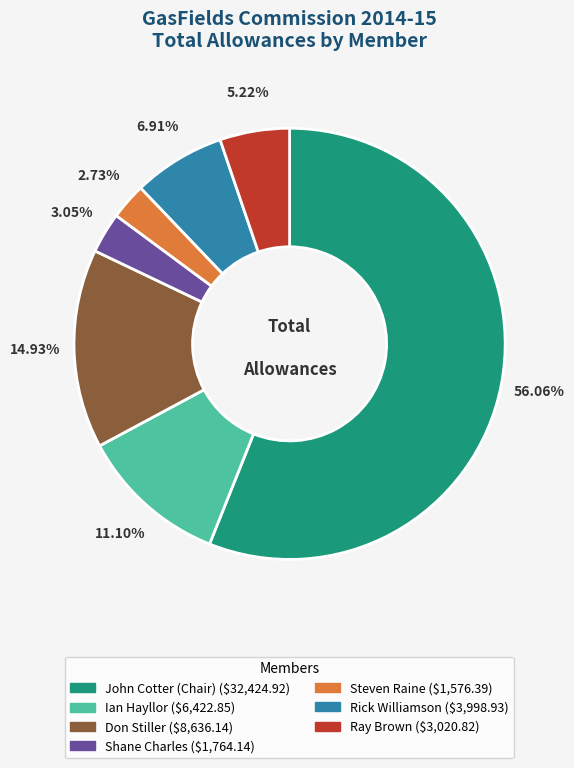

Which category has the biggest portion of the pie?

John Cotter (Chair)